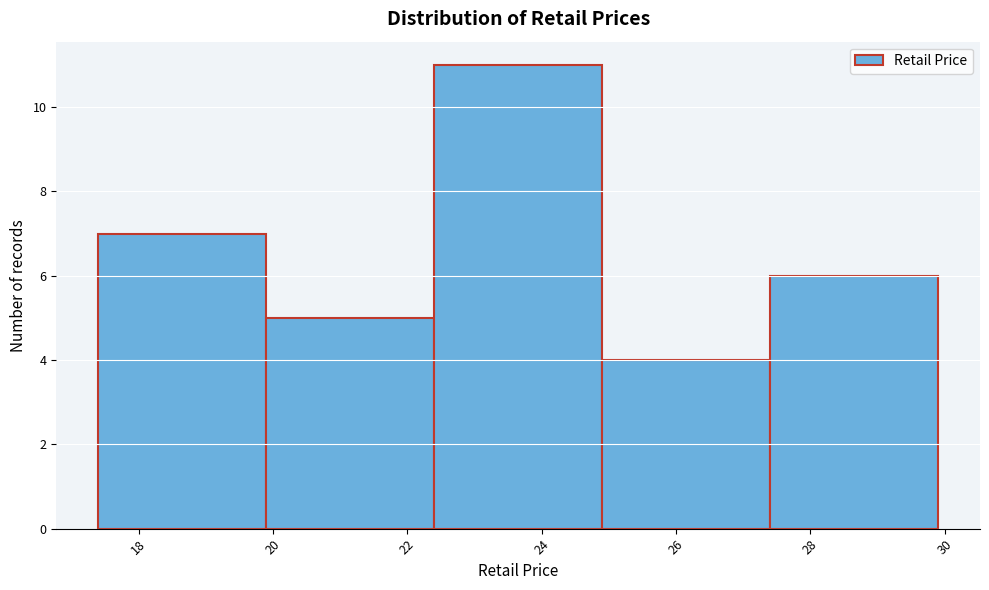

Over which range of the x-axis is the bar tallest?

22.4 to 24.9